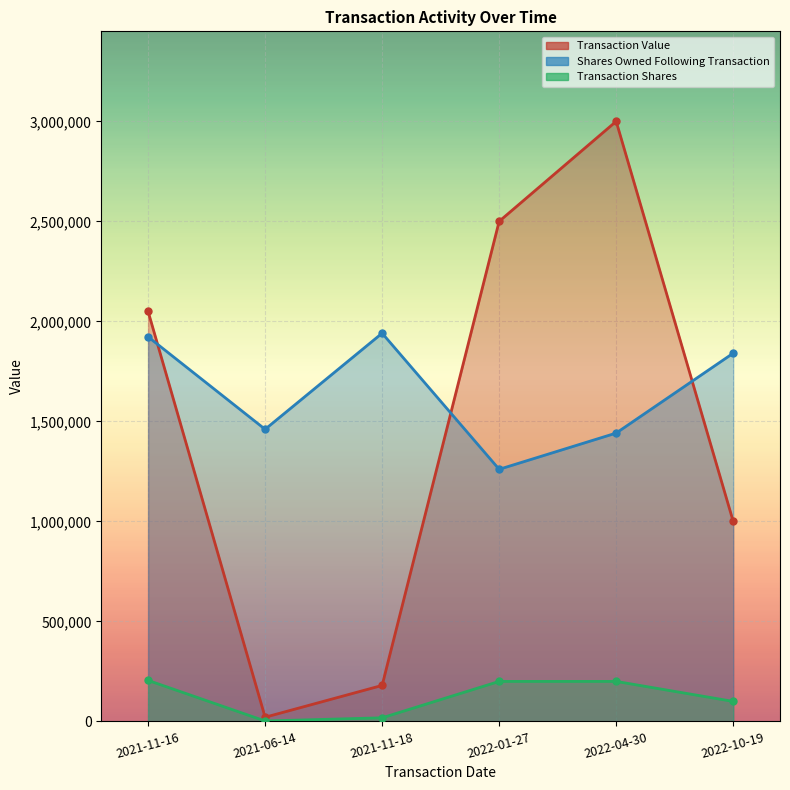

True or false: transactionShares has more than 0 interior local peaks.

False